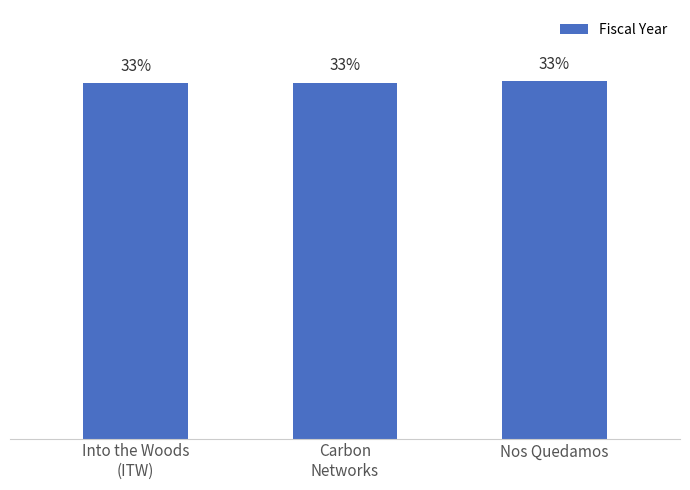

What is the label of the 2nd bar from the left?

Carbon
Networks